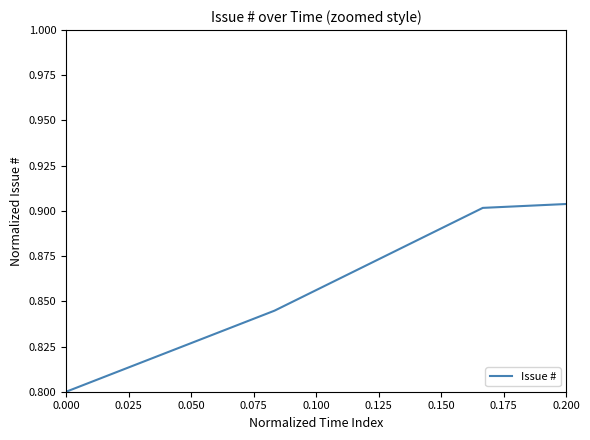

What is the sum of all values?

11.8